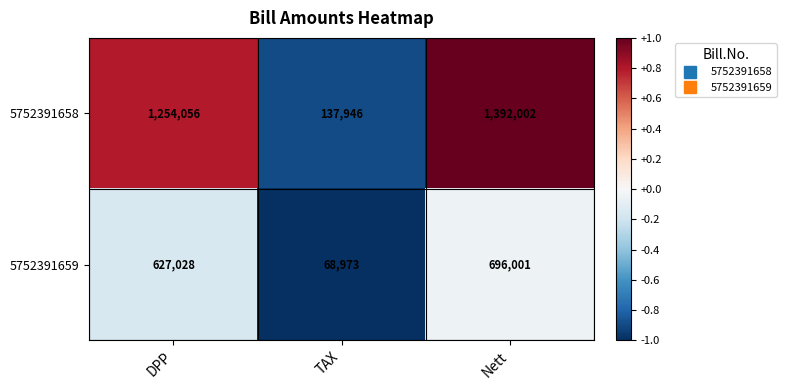

Which category has the lowest value across all series?

TAX